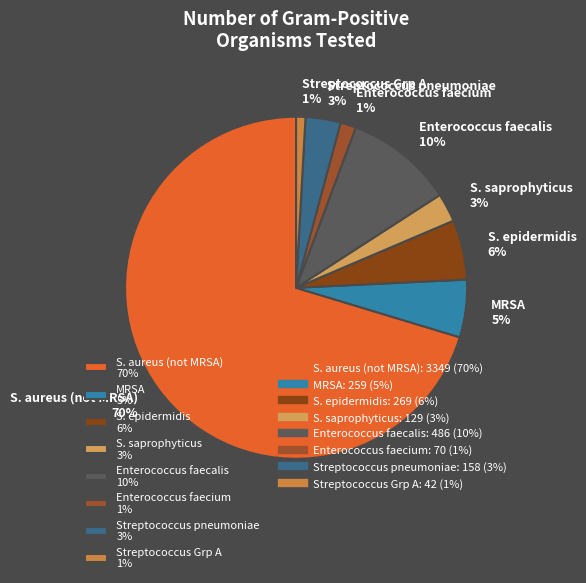

Which has a higher value, S. aureus (not MRSA) 70% or S. saprophyticus 3%?

S. aureus (not MRSA) 70%